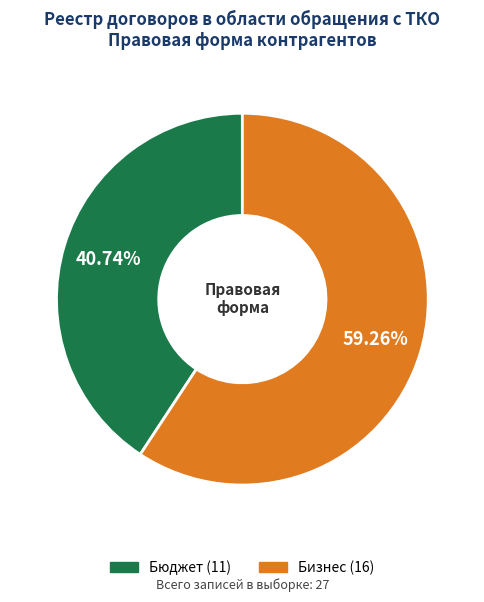

Count the number of slices in the pie.

2